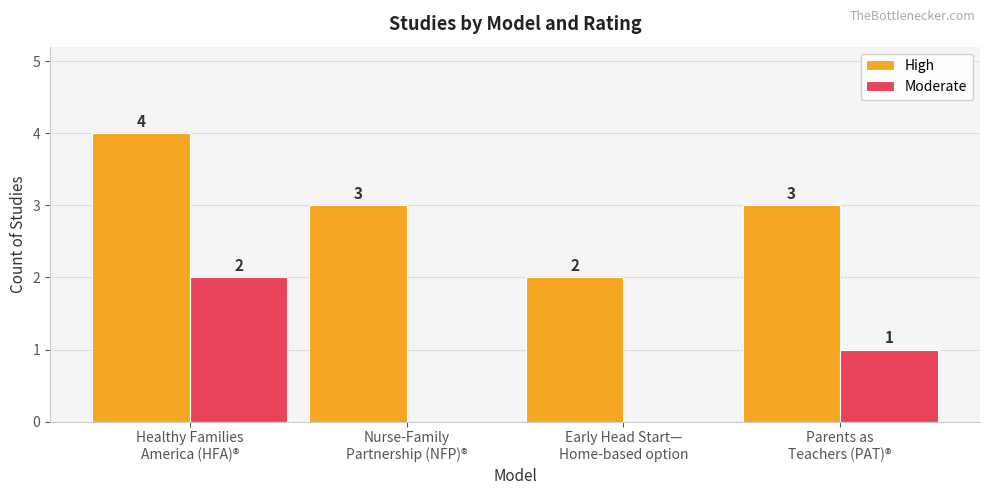

Are the bars grouped side by side (vs. stacked)?

Yes